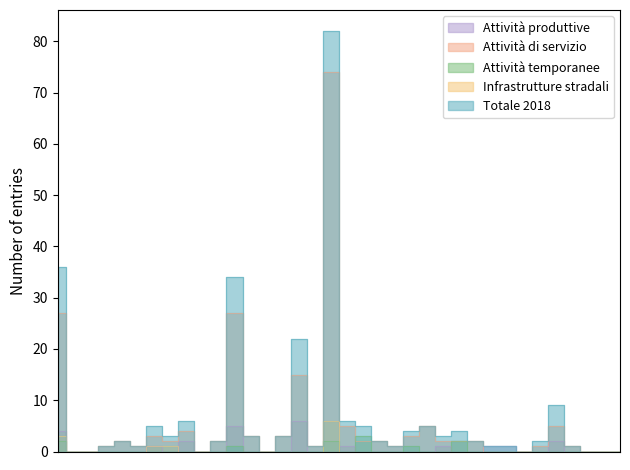

What is the difference between the second highest and second lowest values in the Infrastrutture stradali series?

3